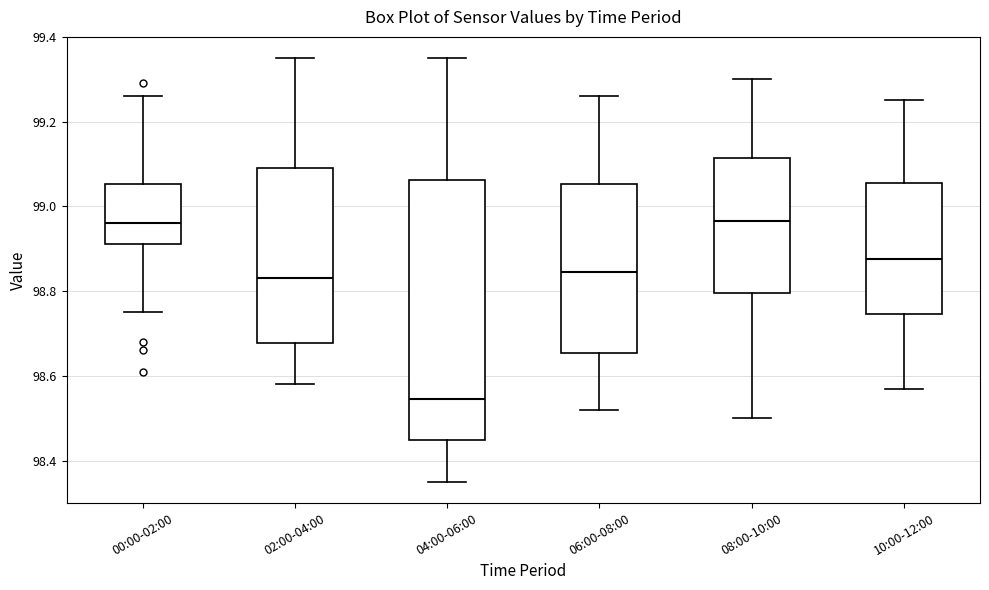

Reading left to right, transcribe this box plot: for each box, give where its median line is, the range the box spans, and where its two whiskers end, as read against the y-axis. The values are not printed on the chart, so give them approximately, as read against the axis.

00:00-02:00: median 98.96, box 98.92 to 99.06, whiskers 98.76 to 99.26
02:00-04:00: median 98.84, box 98.68 to 99.10, whiskers 98.58 to 99.36
04:00-06:00: median 98.54, box 98.44 to 99.06, whiskers 98.36 to 99.36
06:00-08:00: median 98.84, box 98.66 to 99.06, whiskers 98.52 to 99.26
08:00-10:00: median 98.96, box 98.80 to 99.12, whiskers 98.50 to 99.30
10:00-12:00: median 98.88, box 98.74 to 99.06, whiskers 98.58 to 99.26